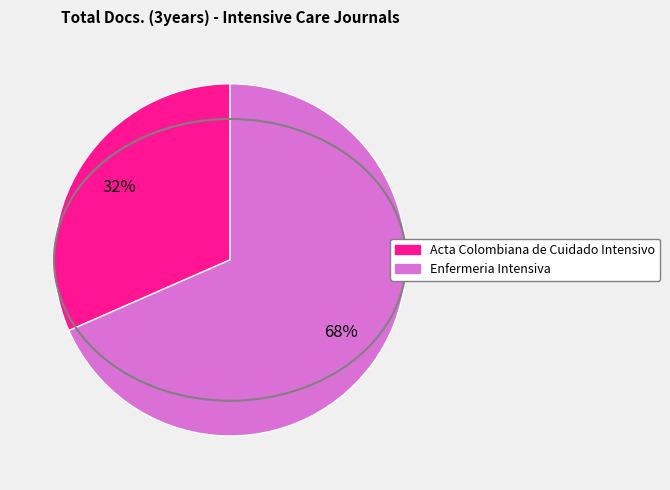

What is the majority slice?

Enfermeria Intensiva